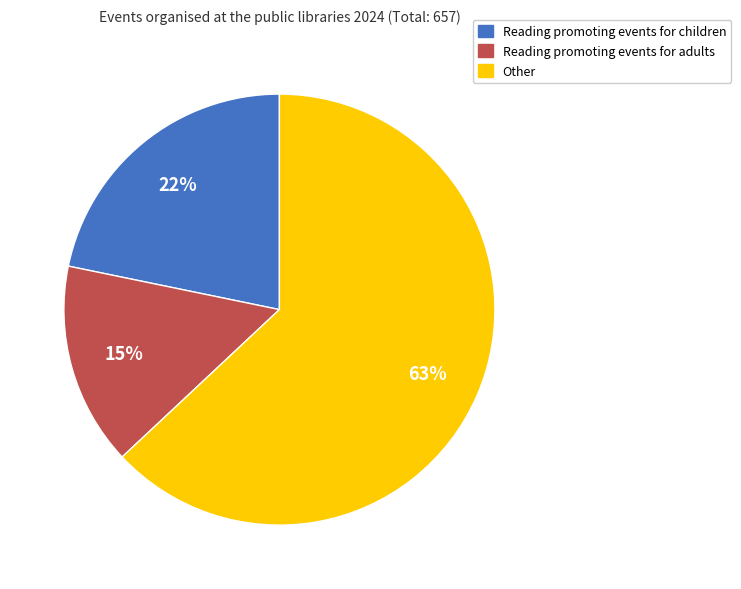

To the nearest percent, what portion does Reading promoting events for children represent?

22%